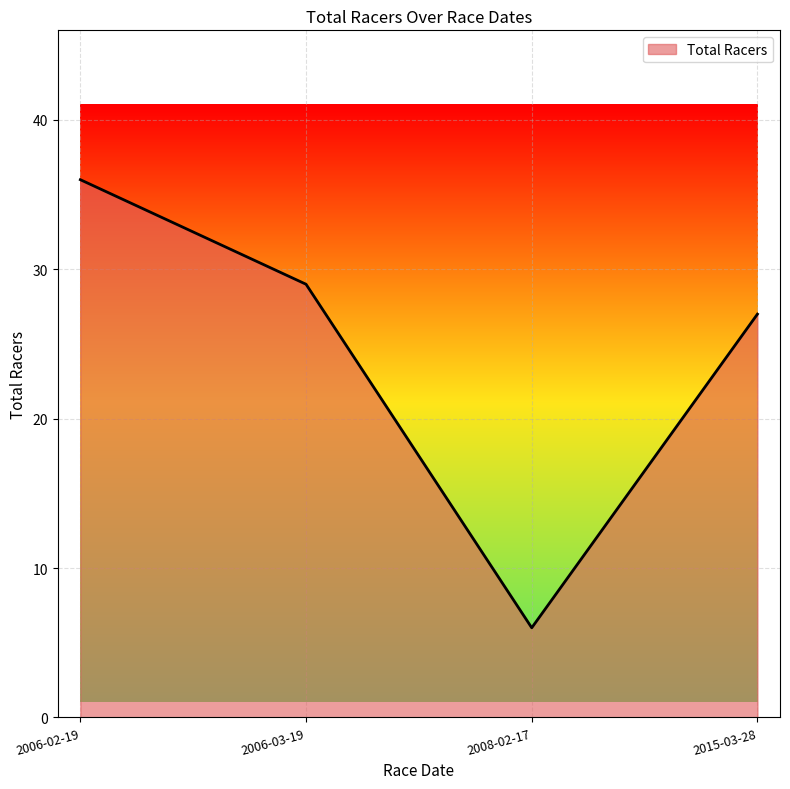

At which category does the chart reach its minimum across all series?

2008-02-17